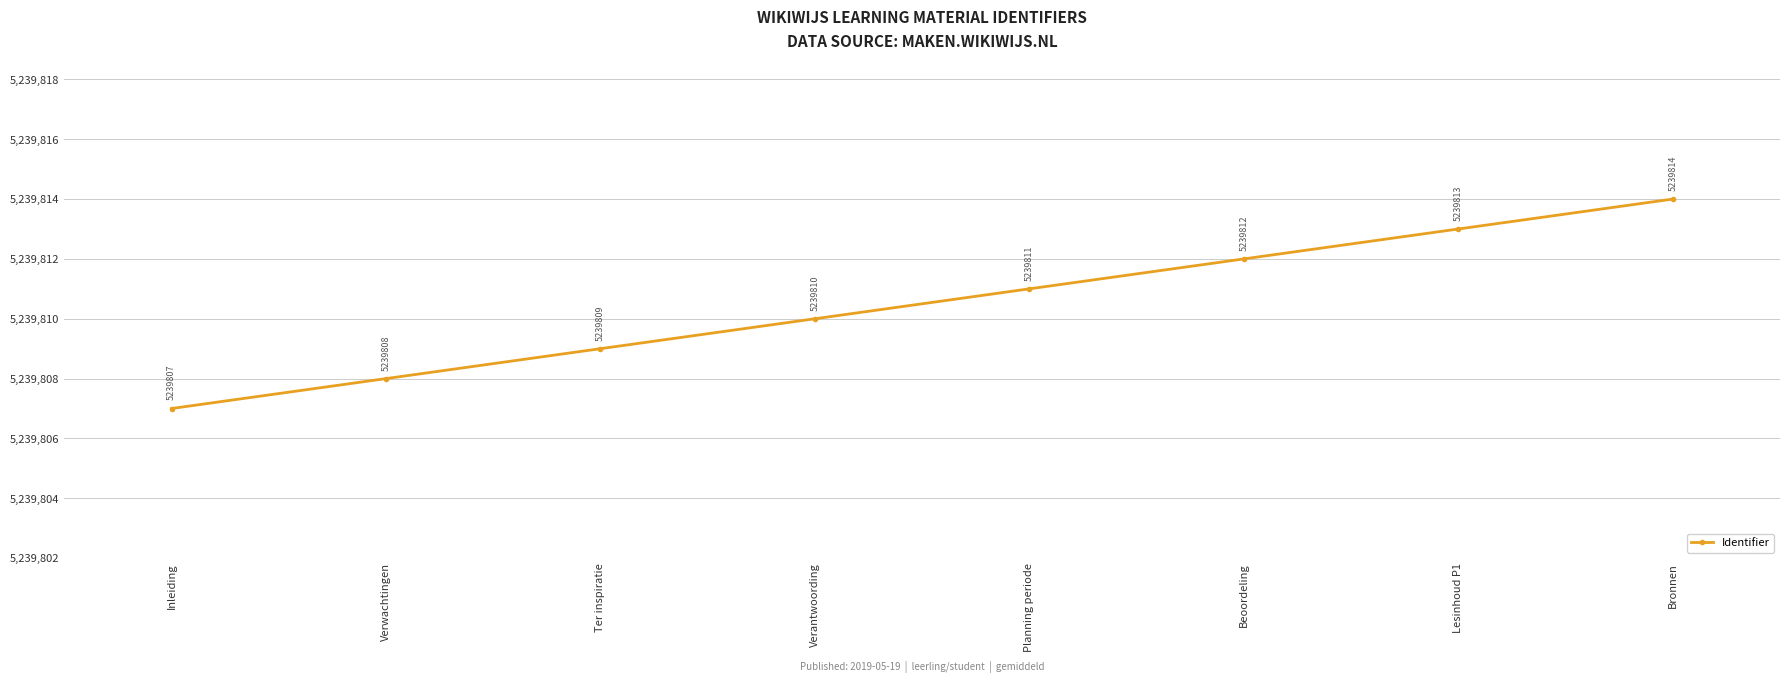

What is the difference between the maximum and minimum values?

7